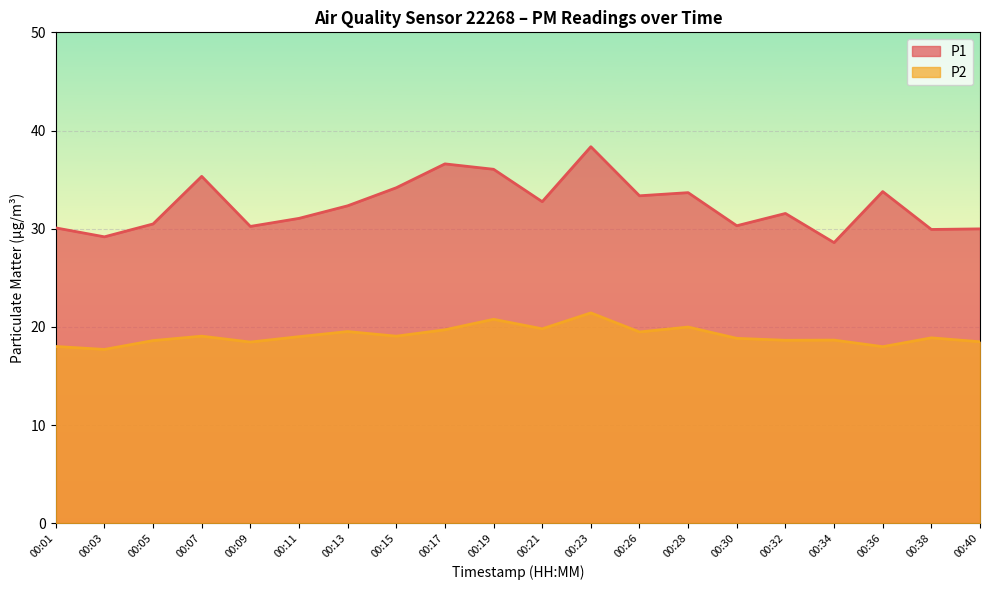

What is the sum of all P2 values?

382.0